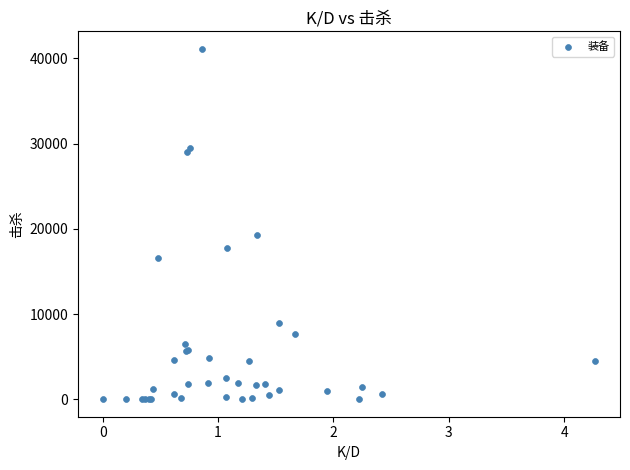

What Y value in the scatter plot is closest to 20563?

19218